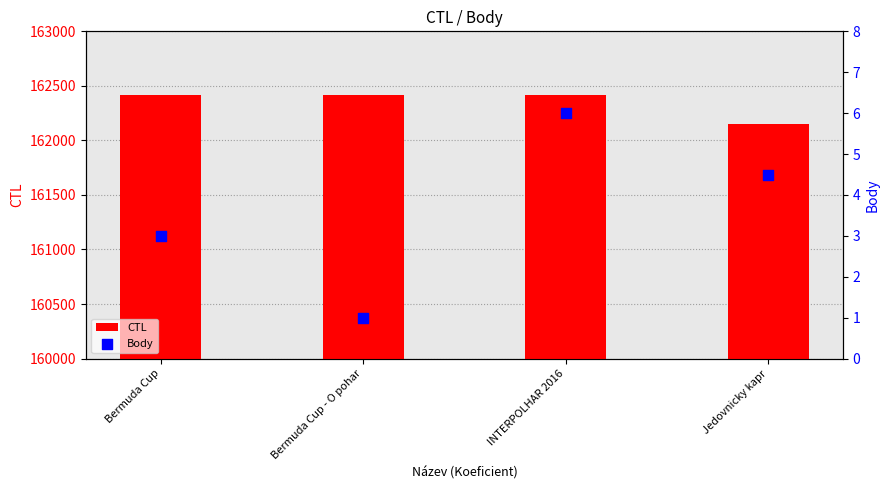

Which series reaches the maximum Y coordinate?

CTL